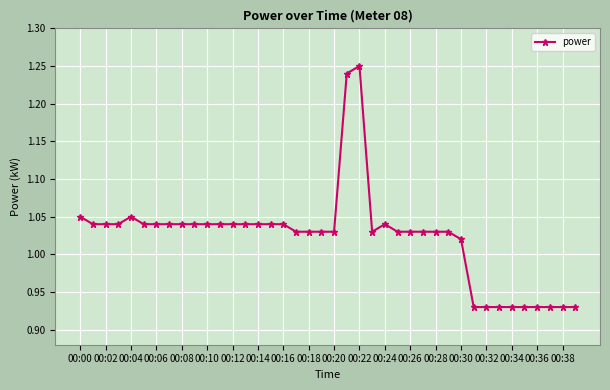

What is the difference between the second highest and second lowest values?

0.3